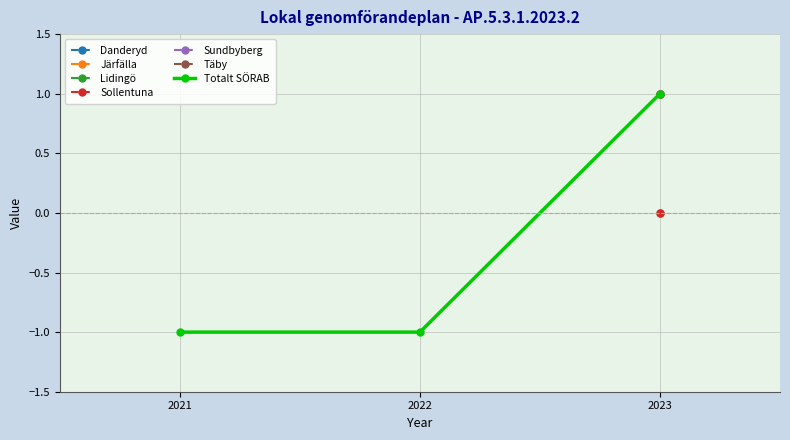

How many categories are shown in the chart?

3